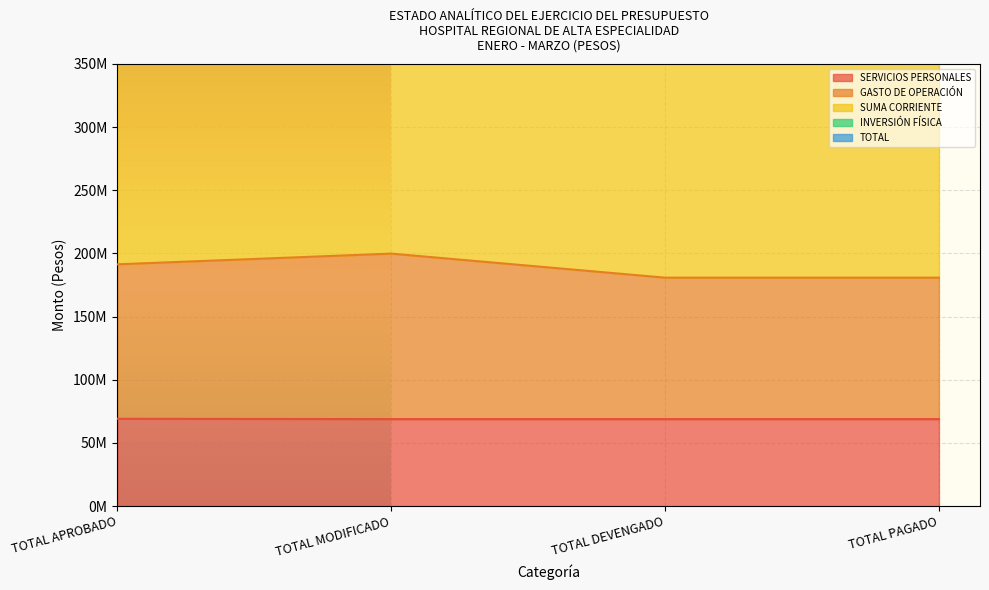

Does the chart display data point markers on the line(s)?

No